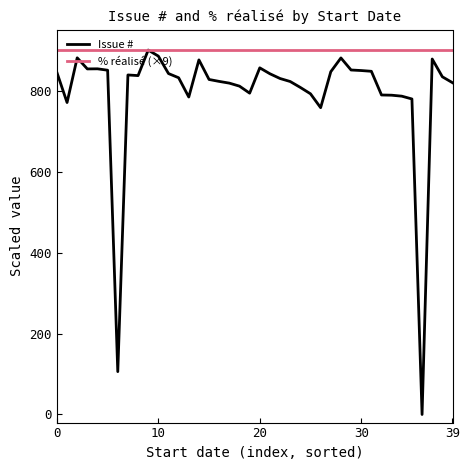

Which series has the largest total across all categories?

% réalisé (×9)